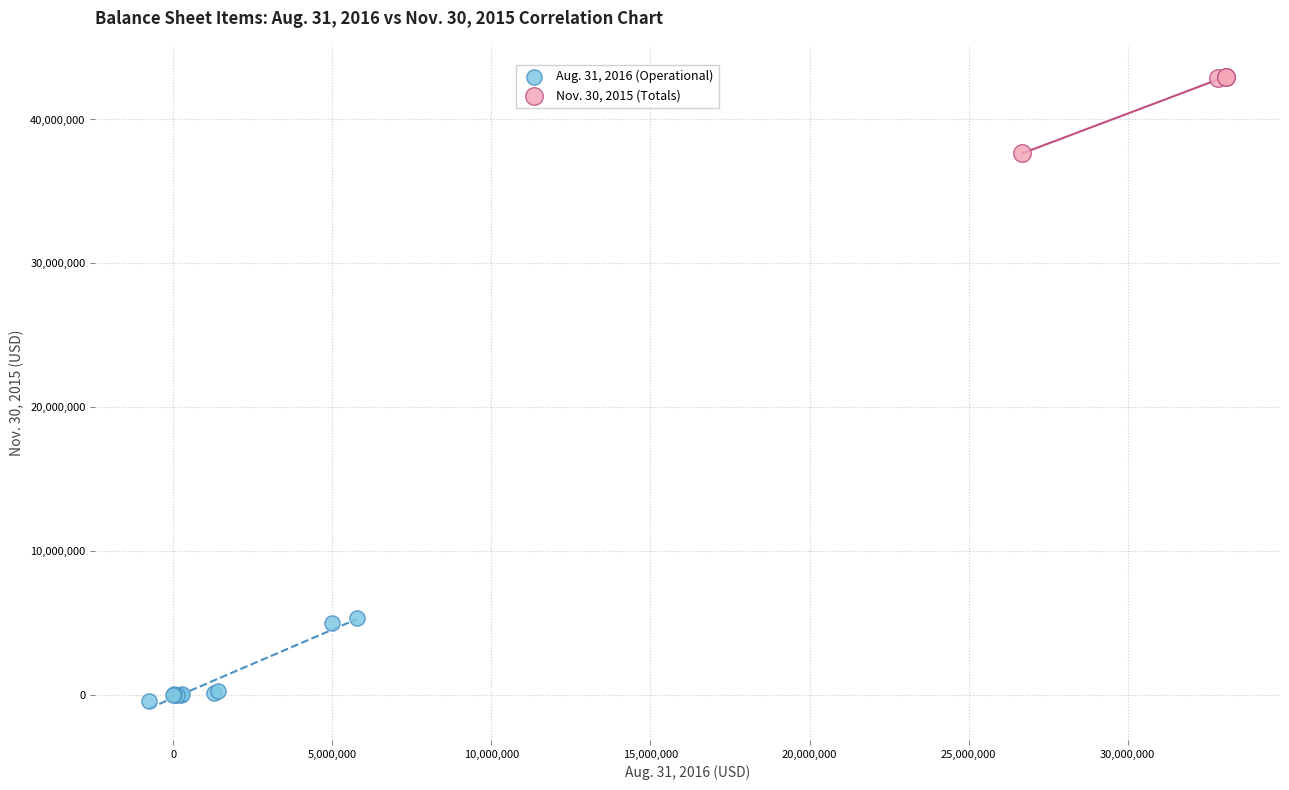

Which series contains the highest Y value?

Nov. 30, 2015 (Totals)